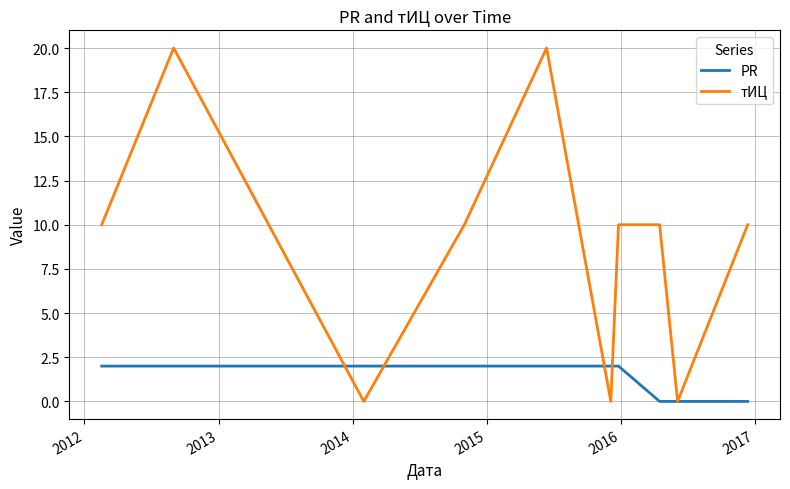

How many lines are shown in the chart?

2